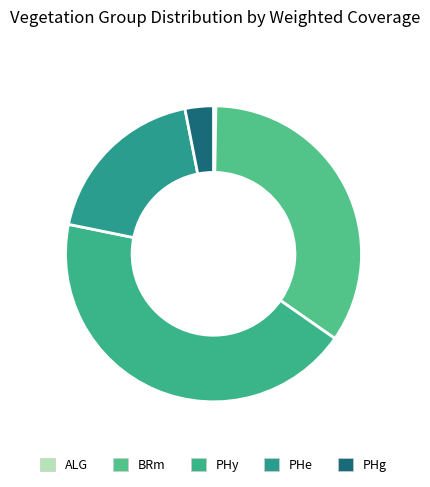

Between PHe and PHg, which is larger?

PHe